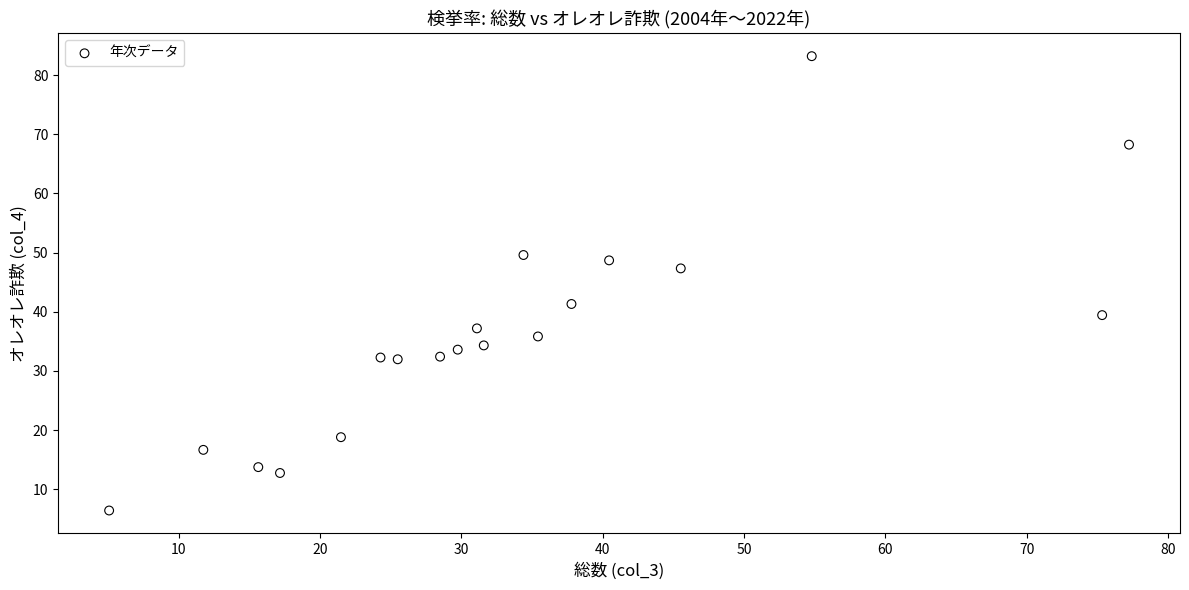

What is the range of X values (max minus min)?

72.1